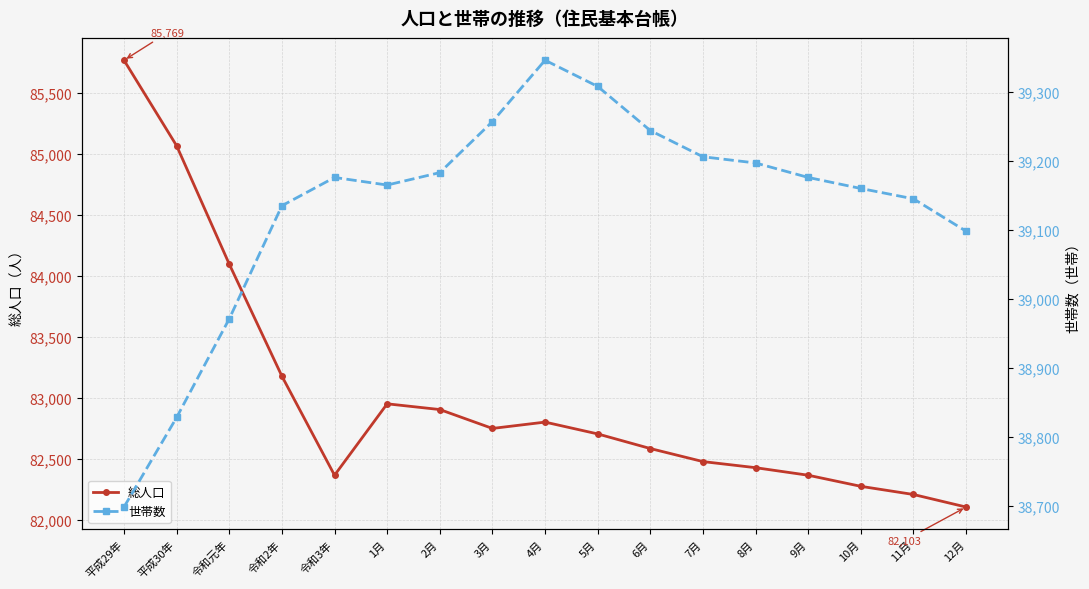

Which label corresponds to the smallest value in the chart?

平成29年